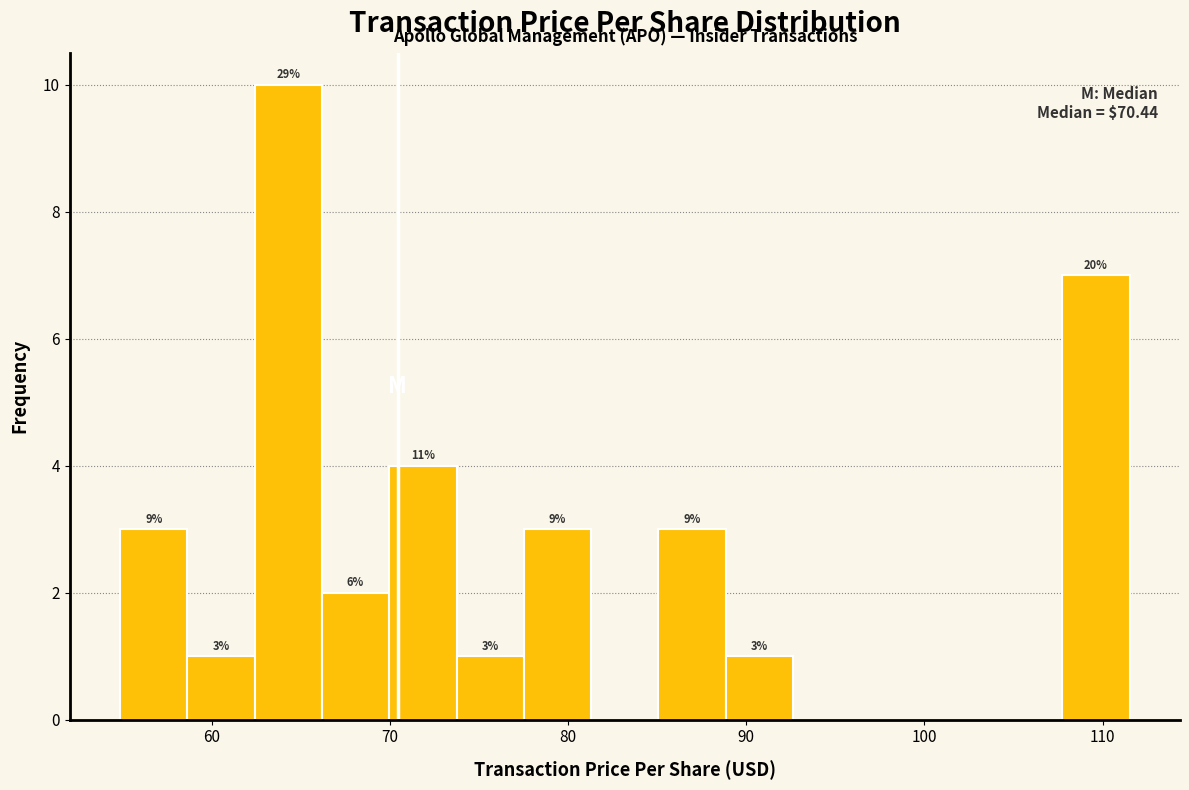

Around what value on the x-axis is the tallest bar? Give the approximate position of its centre, as read against the axis.

64